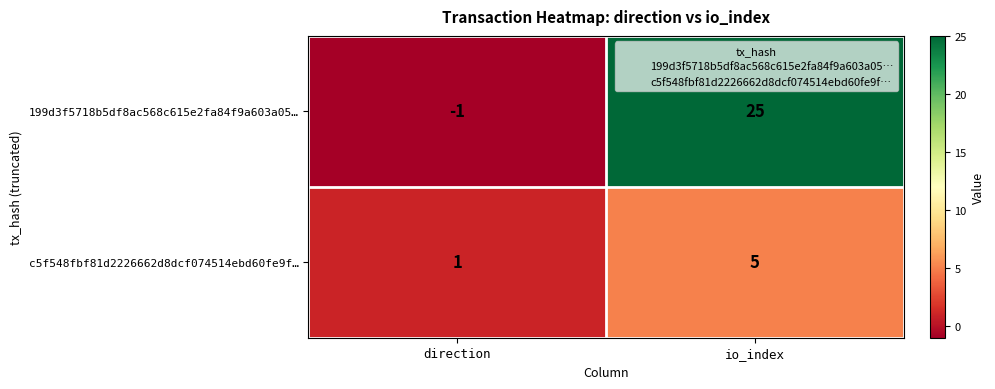

What is the total value across all series at io_index?

30